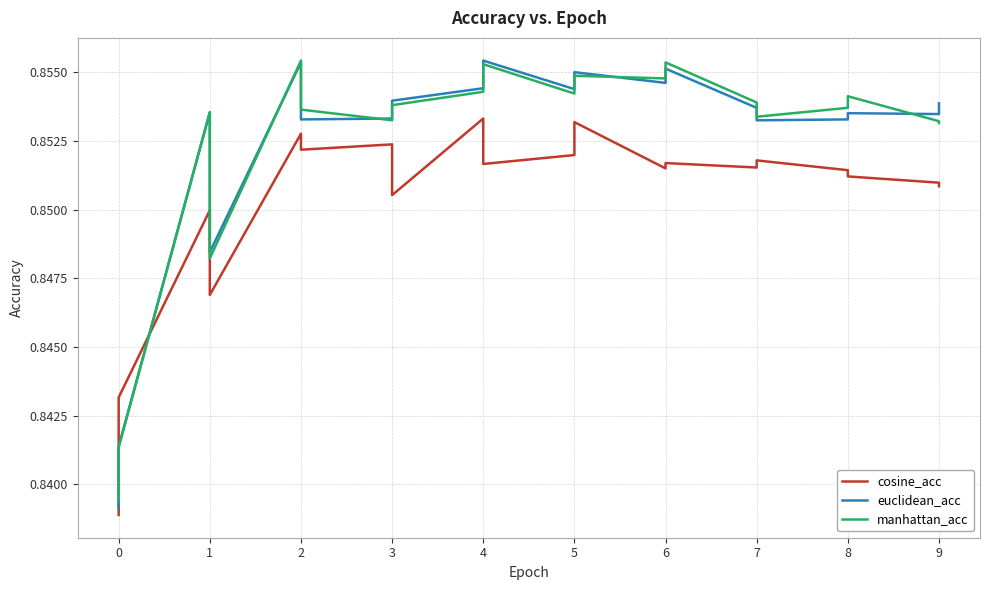

At 8, list the series in order from smallest to largest.

cosine_acc, euclidean_acc, manhattan_acc